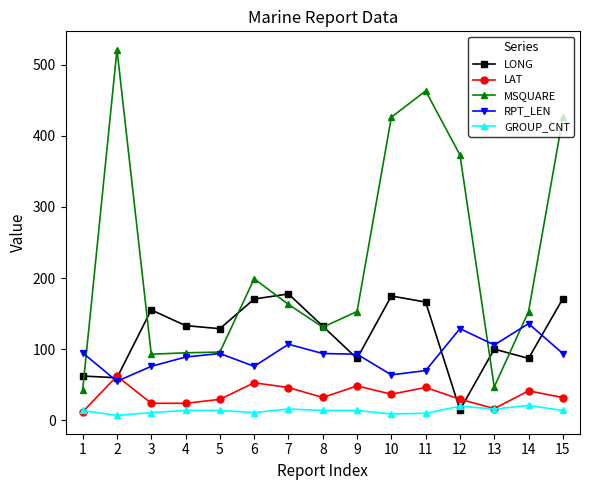

List the series in order of their peak value, lowest first.

GROUP_CNT, LAT, RPT_LEN, LONG, MSQUARE